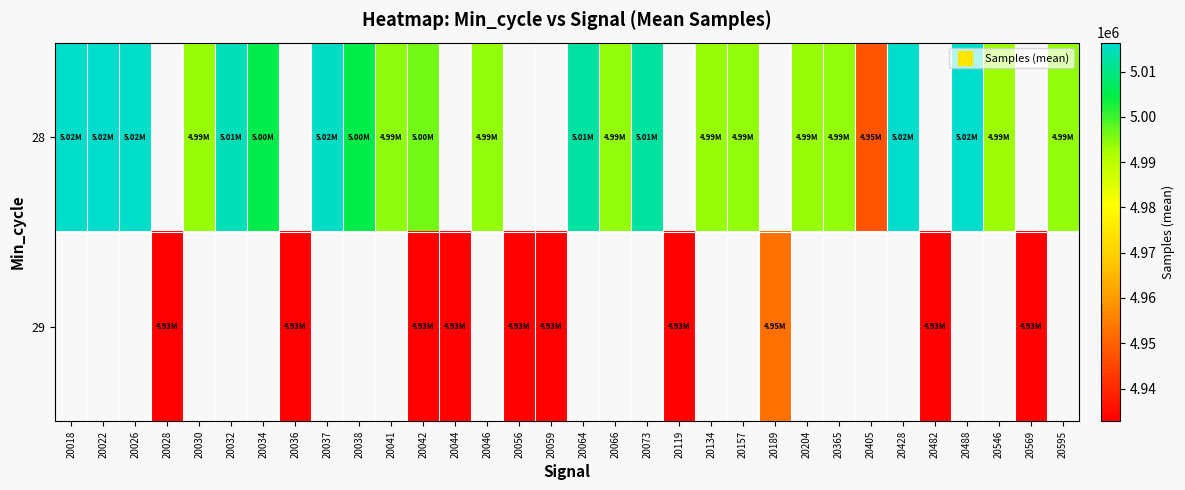

At which category is the sum across all series the highest?

20042